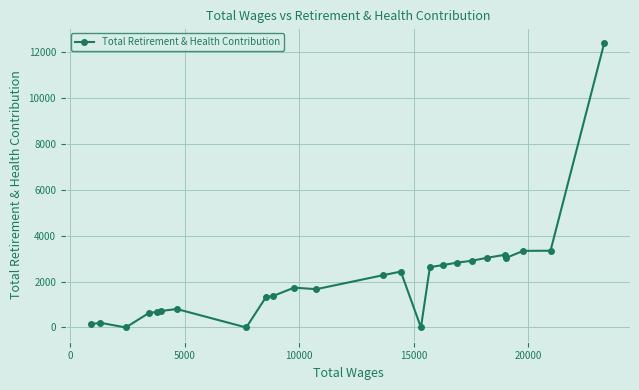

What is the maximum value shown in the chart?

12419